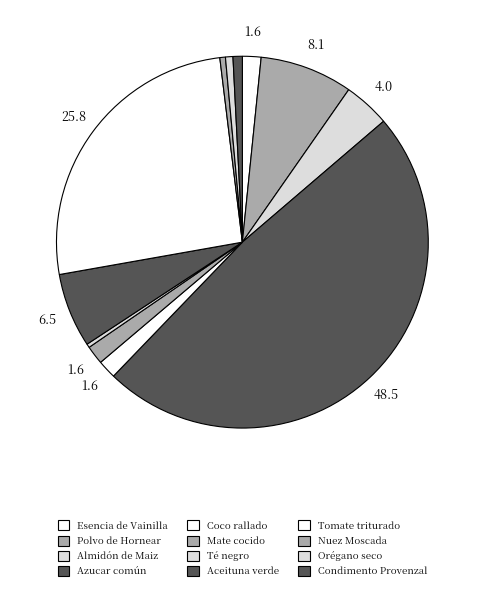

What is the ratio of the value at Aceituna verde to the value at Polvo de Hornear?

0.8